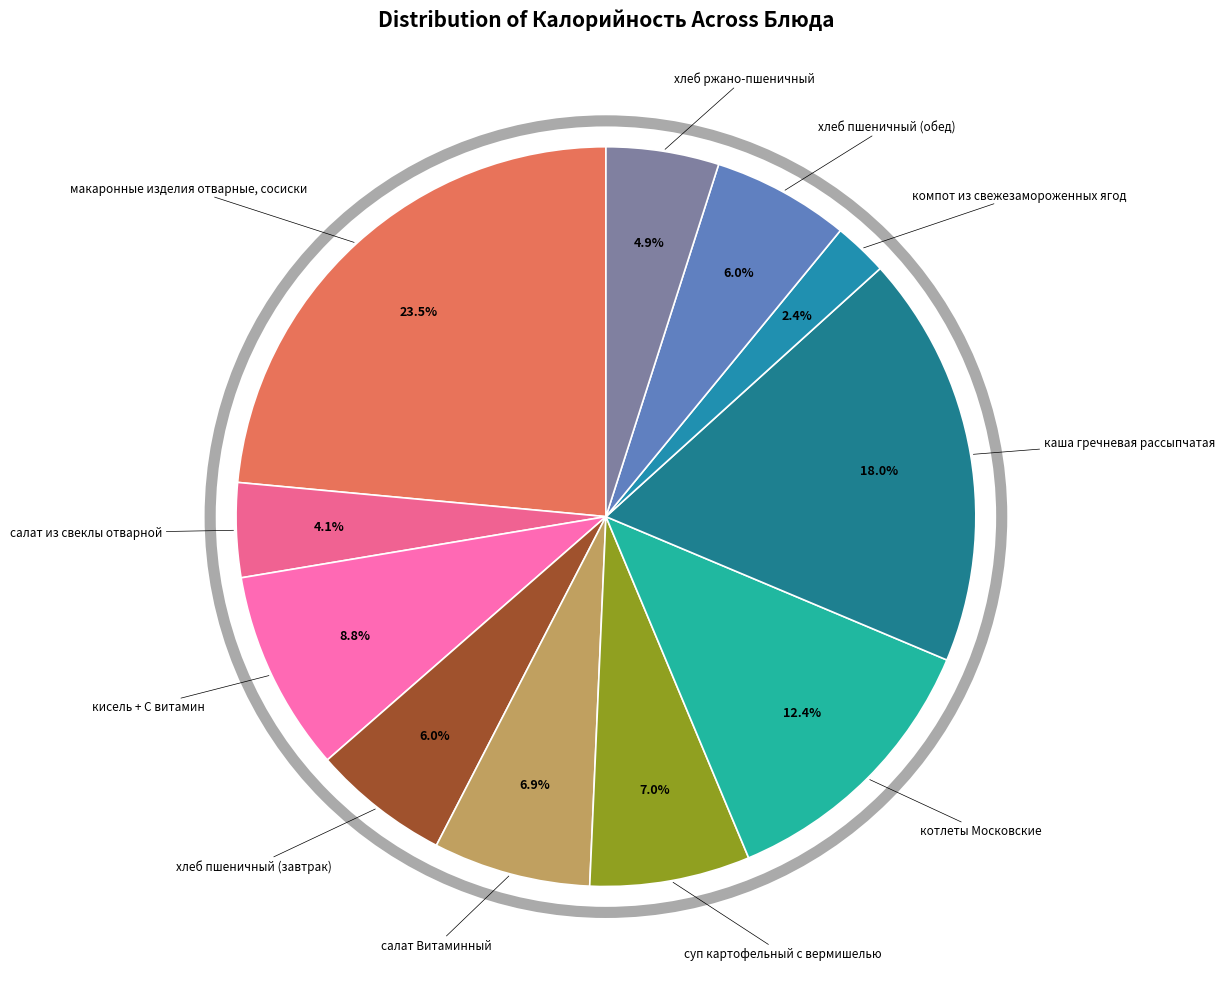

How many segments does this pie chart have?

11